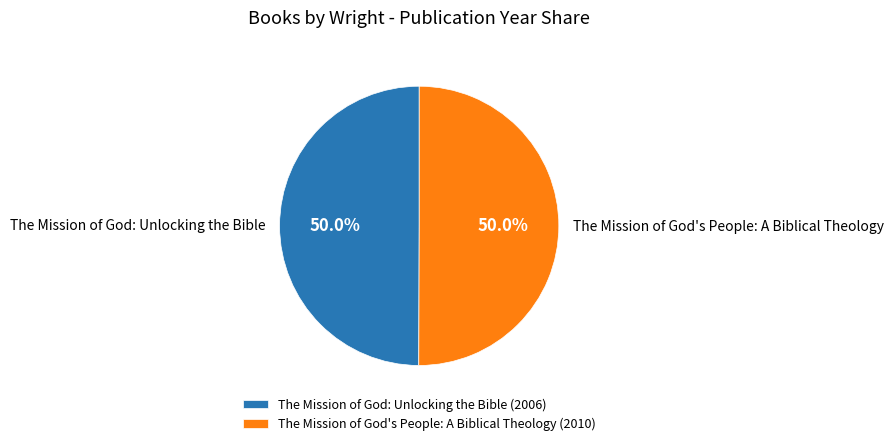

To the nearest percent, what portion does The Mission of God: Unlocking the Bible represent?

50%